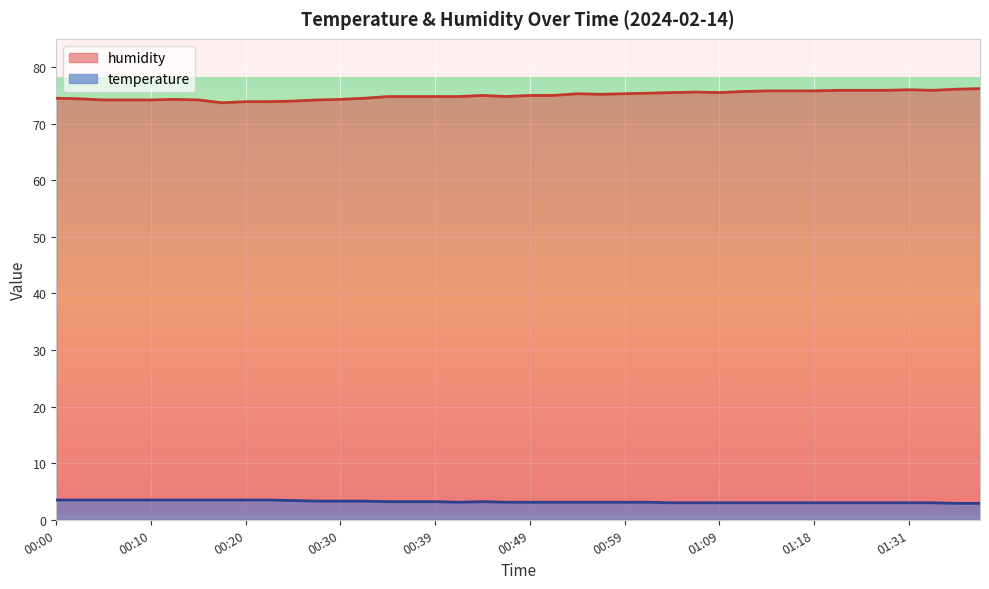

True or false: humidity has a value of 25.9 at 01:38.

False